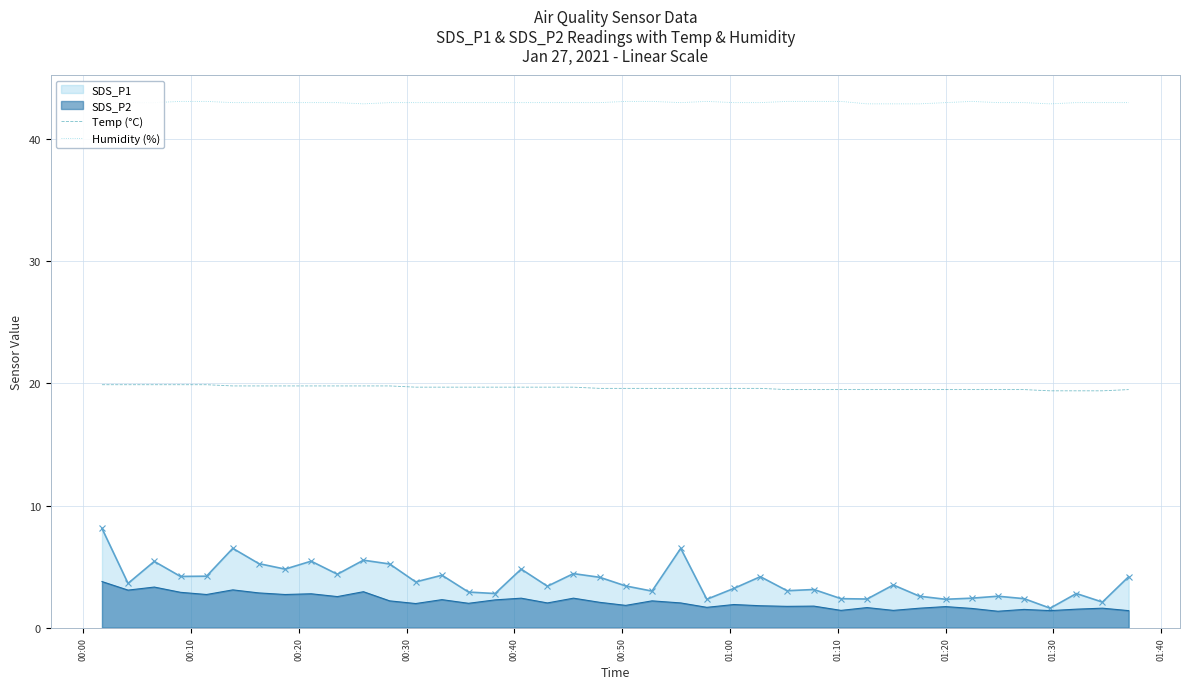

Which series has the largest total across all categories?

Humidity (%)